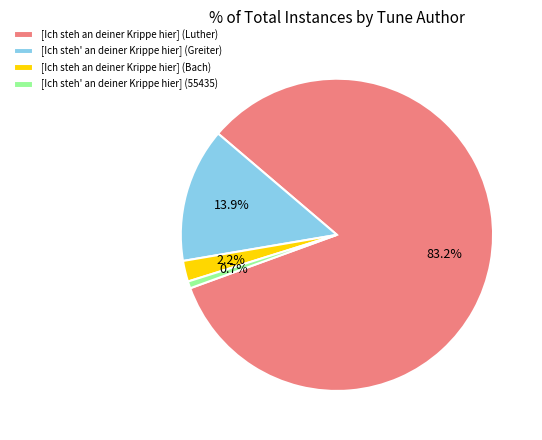

To the nearest percent, what is the average slice percentage?

25%